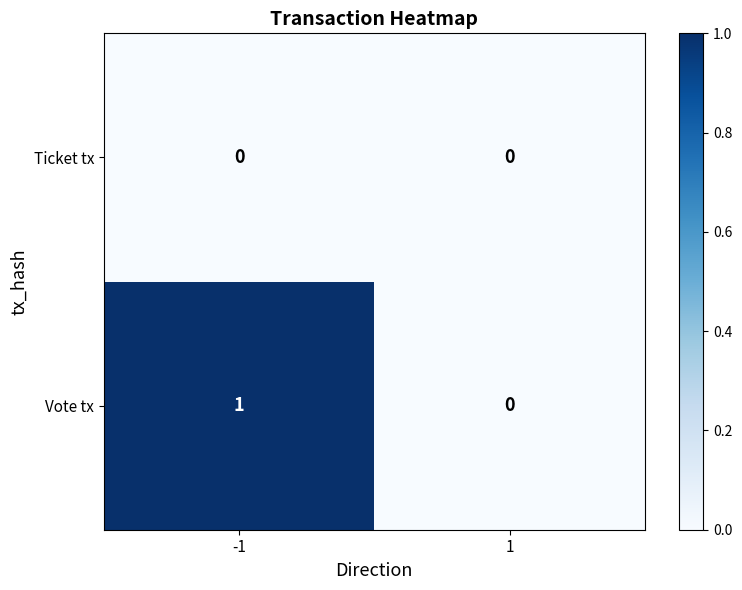

Reading left to right, transcribe all the data shown in this chart.

Ticket tx: -1=0	1=0
Vote tx: -1=1	1=0